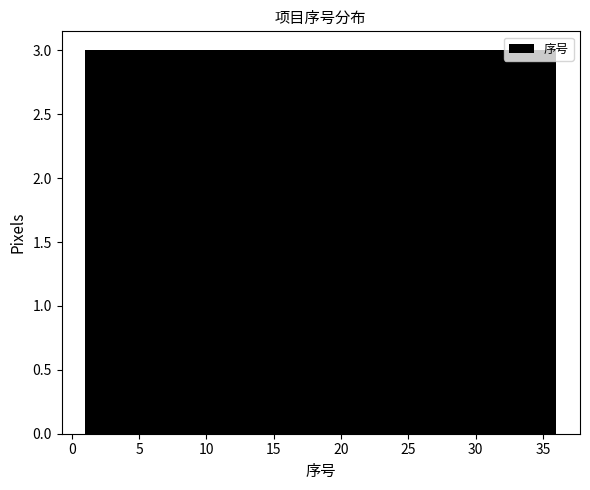

Reading left to right, transcribe this chart: for each bar, give the range it covers on the x-axis and its height. Neither the bar edges nor the heights are printed on the chart, so give them approximately, as read against the axes.

1.0 to 4.0: 3
4.0 to 7.0: 3
7.0 to 10.0: 3
10.0 to 12.5: 3
12.5 to 15.5: 3
15.5 to 18.5: 3
18.5 to 21.5: 3
21.5 to 24.5: 3
24.5 to 27.5: 3
27.5 to 30.0: 3
30.0 to 33.0: 3
33.0 to 36.0: 3